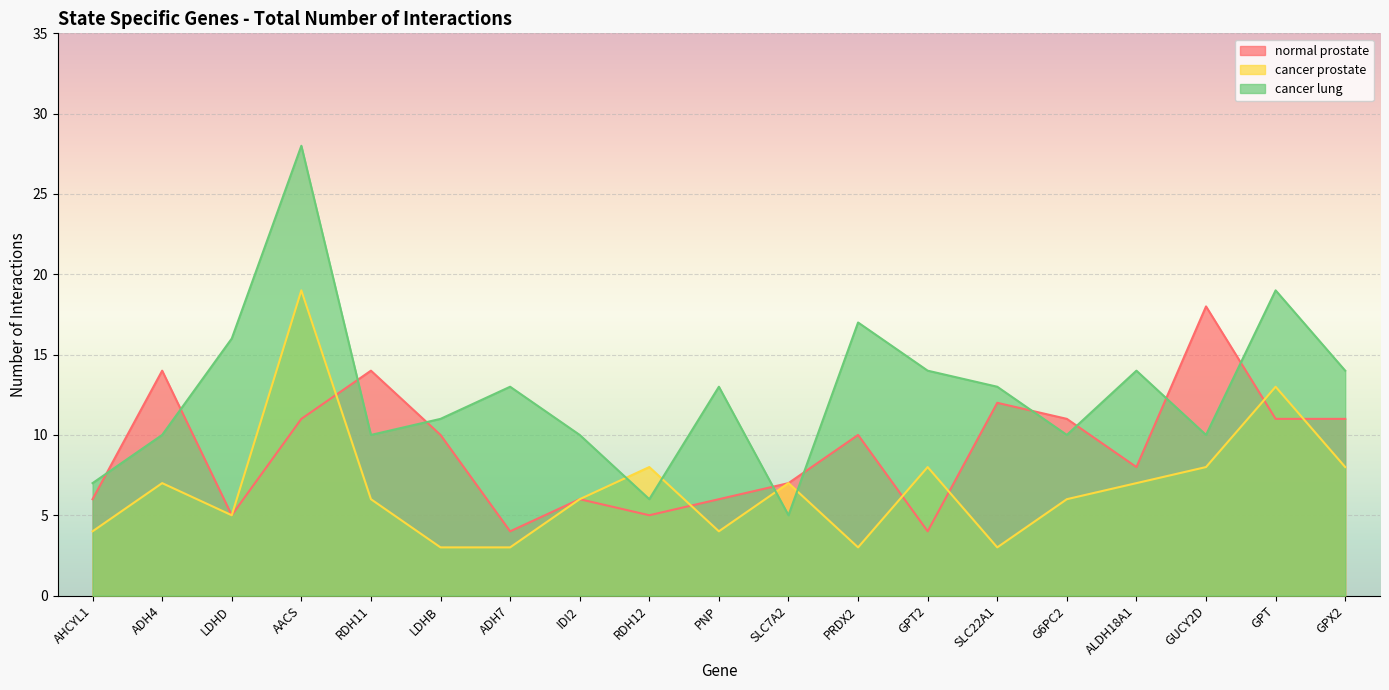

The value of normal prostate at ADH4 is 14. True or false?

True